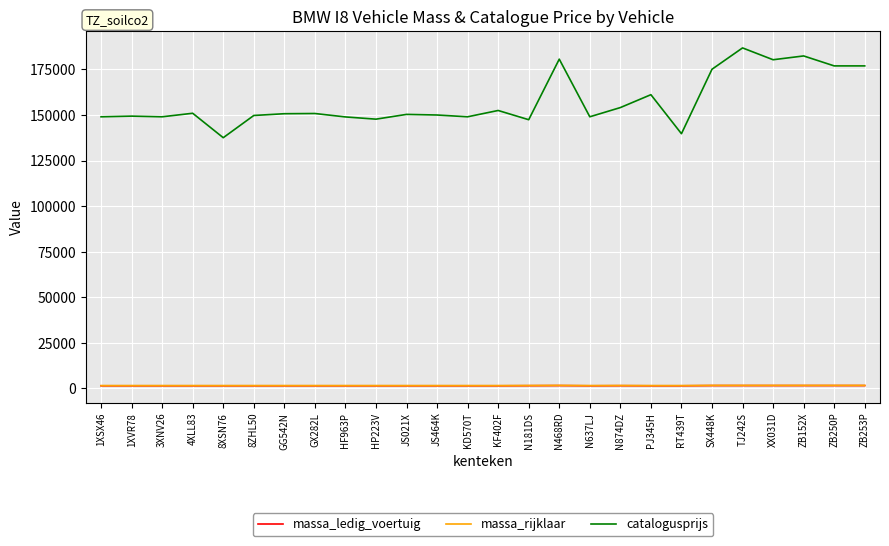

True or false: catalogusprijs and massa_ledig_voertuig intersect in this chart.

False